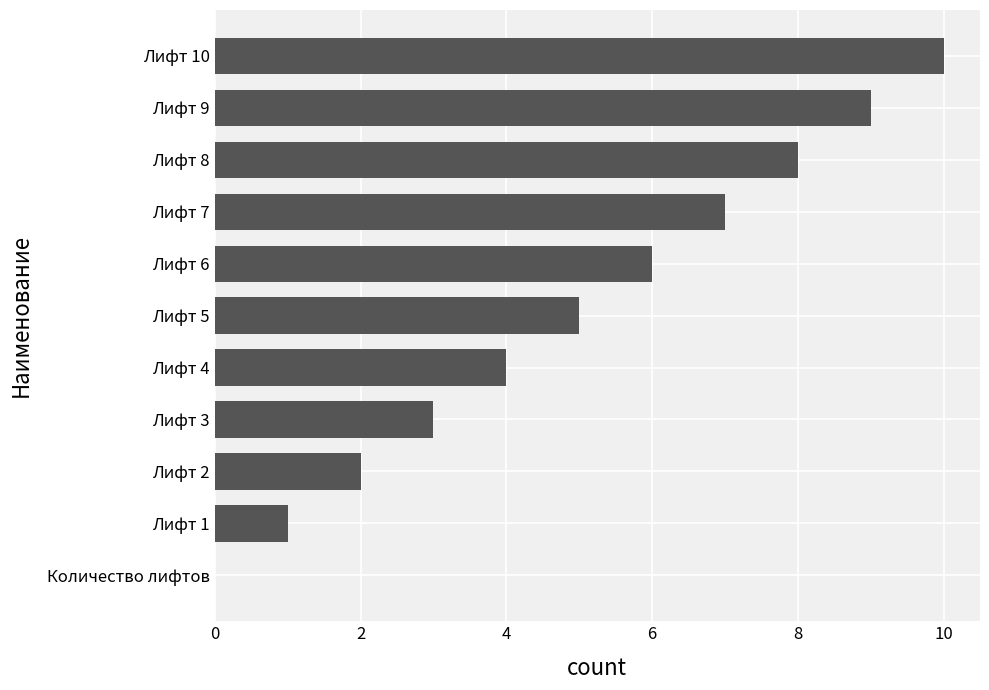

What is the ratio of the value at Лифт 8 to the value at Лифт 6?

1.3